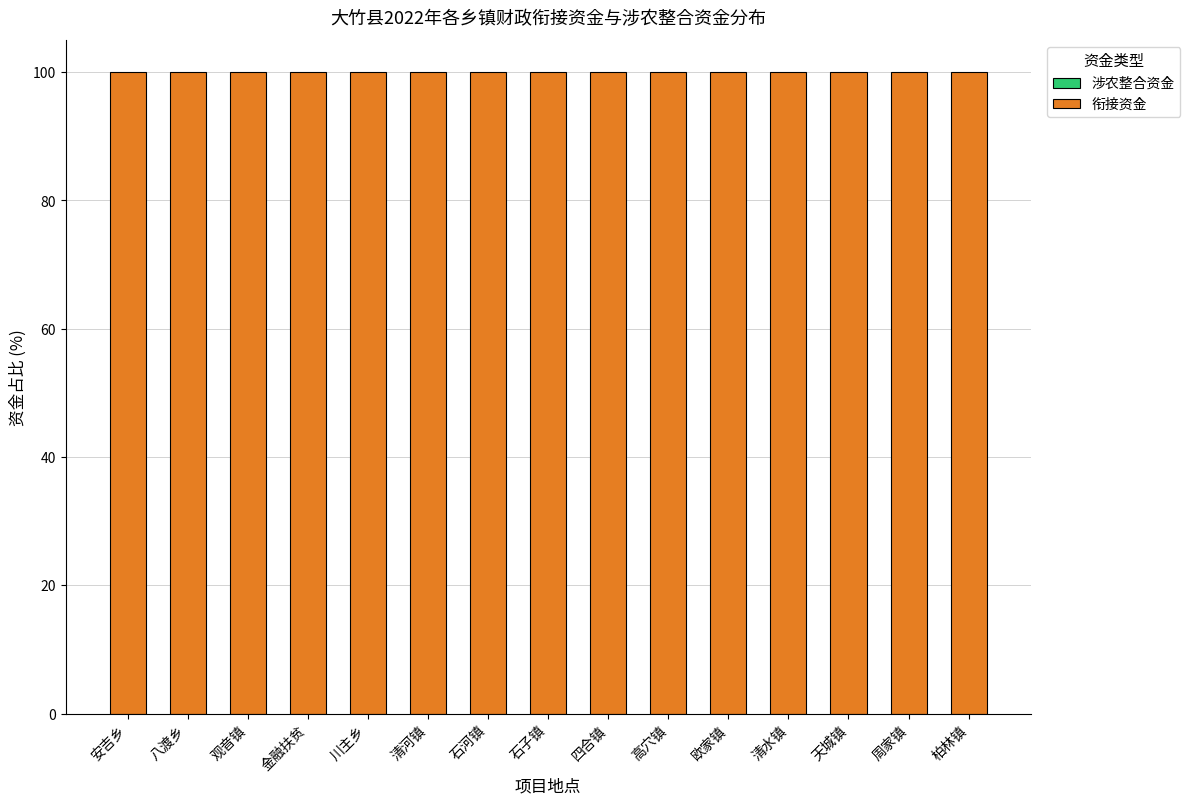

How many bars are there in total?

30